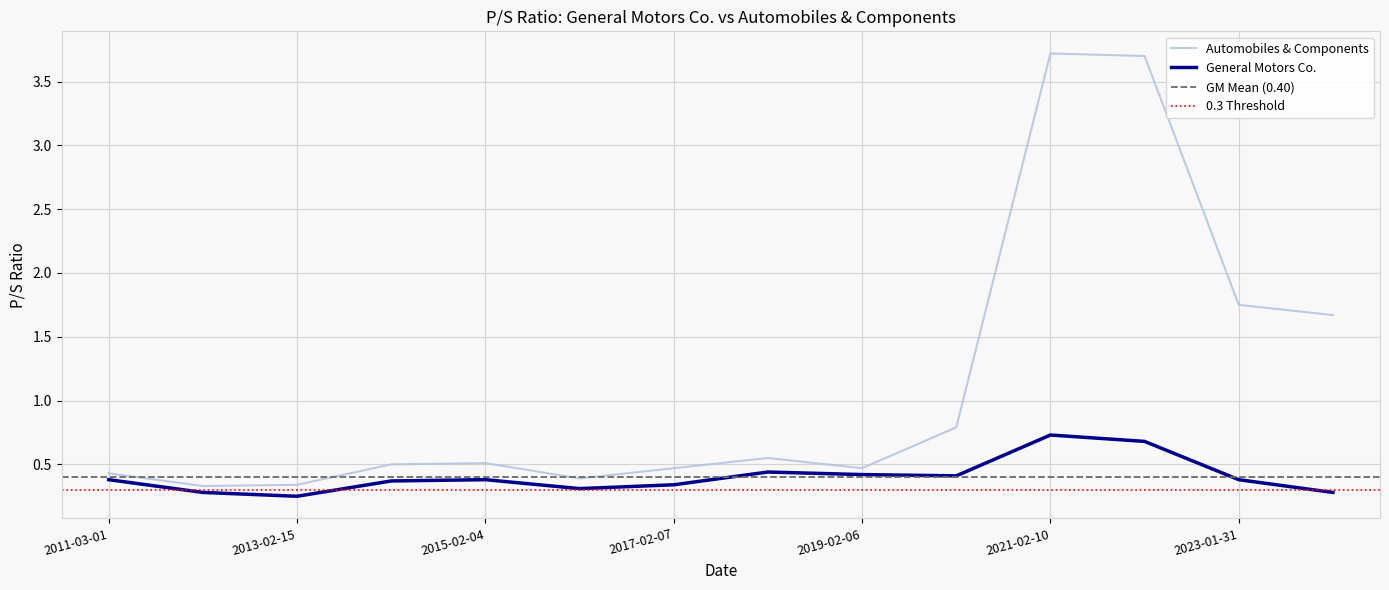

What is the difference between the second highest and minimum values in the General Motors Co. series?

0.4